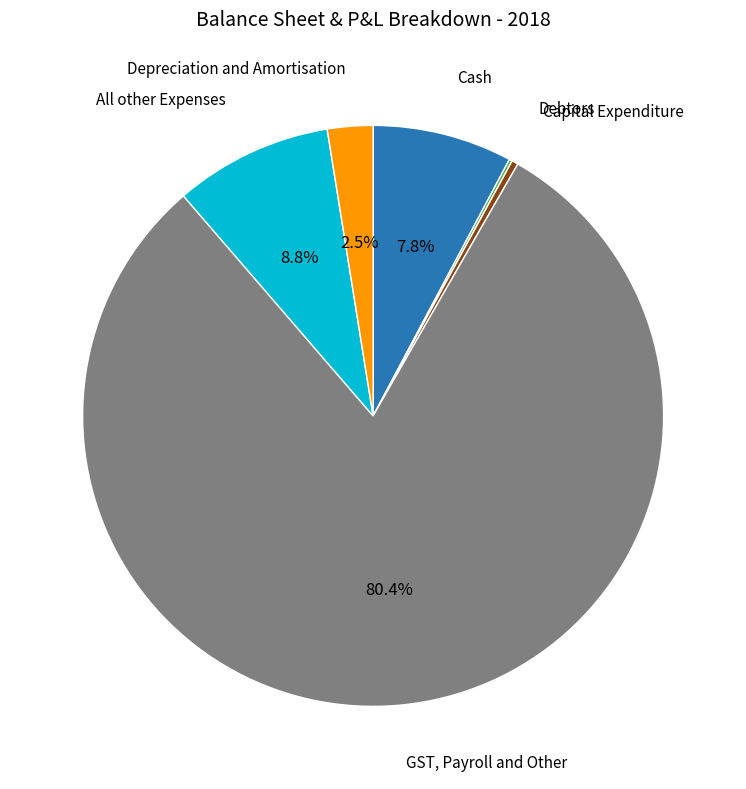

What portion of the pie excludes Cash?

92.2%